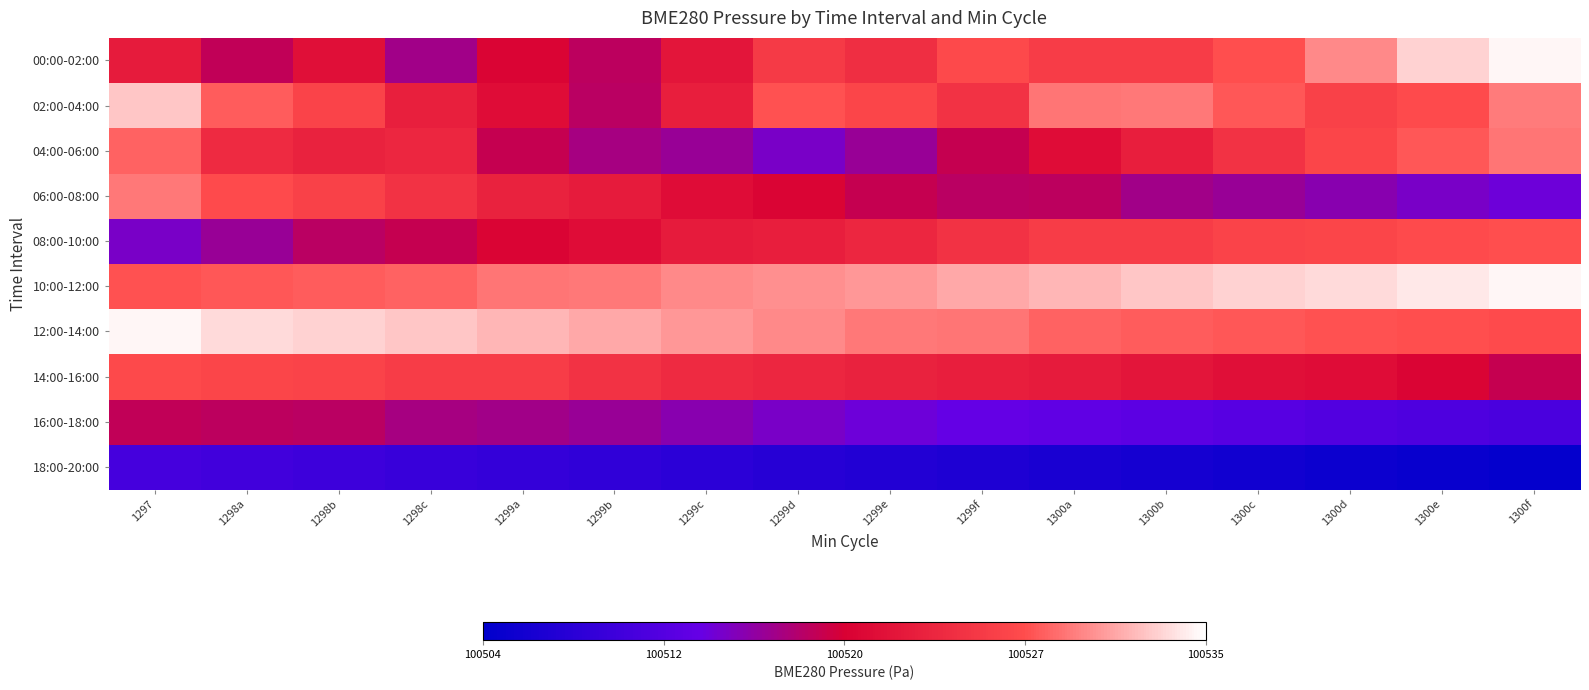

Reading left to right, transcribe all the data shown in this chart.

00:00-02:00: 1297=100522.2	1298a=100518.2	1298b=100521.0	1298c=100516.5	1299a=100519.9	1299b=100517.9	1299c=100521.6	1299d=100525.4	1299e=100524.2	1299f=100526.9	1300a=100525.6	1300b=100525.6	1300c=100527.3	1300d=100529.9	1300e=100532.9	1300f=100534.6
02:00-04:00: 1297=100532.5	1298a=100527.9	1298b=100526.3	1298c=100522.7	1299a=100520.7	1299b=100517.8	1299c=100522.6	1299d=100527.4	1299e=100526.4	1299f=100524.7	1300a=100529.0	1300b=100529.2	1300c=100527.7	1300d=100526.1	1300e=100527.0	1300f=100529.2
04:00-06:00: 1297=100528.2	1298a=100523.8	1298b=100522.9	1298c=100523.5	1299a=100518.4	1299b=100516.8	1299c=100516.1	1299d=100514.4	1299e=100516.1	1299f=100518.4	1300a=100520.7	1300b=100522.6	1300c=100524.7	1300d=100526.4	1300e=100527.7	1300f=100529.0
06:00-08:00: 1297=100529.2	1298a=100527.0	1298b=100526.1	1298c=100524.7	1299a=100522.9	1299b=100522.2	1299c=100520.7	1299d=100519.9	1299e=100518.4	1299f=100517.8	1300a=100517.9	1300b=100516.5	1300c=100516.1	1300d=100515.2	1300e=100514.4	1300f=100513.8
08:00-10:00: 1297=100514.4	1298a=100516.1	1298b=100517.8	1298c=100518.4	1299a=100519.9	1299b=100520.7	1299c=100522.2	1299d=100522.6	1299e=100523.5	1299f=100524.7	1300a=100525.6	1300b=100525.6	1300c=100526.3	1300d=100526.4	1300e=100527.0	1300f=100527.3
10:00-12:00: 1297=100527.4	1298a=100527.7	1298b=100527.9	1298c=100528.2	1299a=100529.0	1299b=100529.2	1299c=100529.9	1299d=100530.1	1299e=100530.5	1299f=100531.2	1300a=100531.8	1300b=100532.5	1300c=100532.9	1300d=100533.4	1300e=100534.0	1300f=100534.6
12:00-14:00: 1297=100534.6	1298a=100533.4	1298b=100532.9	1298c=100532.5	1299a=100531.8	1299b=100531.2	1299c=100530.5	1299d=100529.9	1299e=100529.2	1299f=100529.0	1300a=100528.2	1300b=100527.9	1300c=100527.7	1300d=100527.4	1300e=100527.3	1300f=100527.0
14:00-16:00: 1297=100526.9	1298a=100526.4	1298b=100526.3	1298c=100525.6	1299a=100525.6	1299b=100524.7	1299c=100523.8	1299d=100523.5	1299e=100522.9	1299f=100522.6	1300a=100522.2	1300b=100521.6	1300c=100521.0	1300d=100520.7	1300e=100519.9	1300f=100518.4
16:00-18:00: 1297=100518.2	1298a=100517.9	1298b=100517.8	1298c=100516.8	1299a=100516.5	1299b=100516.1	1299c=100515.2	1299d=100514.4	1299e=100513.8	1299f=100513.2	1300a=100512.8	1300b=100512.4	1300c=100512.0	1300d=100511.6	1300e=100511.2	1300f=100510.8
18:00-20:00: 1297=100510.4	1298a=100510.0	1298b=100509.6	1298c=100509.2	1299a=100508.8	1299b=100508.4	1299c=100508.0	1299d=100507.6	1299e=100507.2	1299f=100506.8	1300a=100506.4	1300b=100506.0	1300c=100505.6	1300d=100505.2	1300e=100504.8	1300f=100504.4